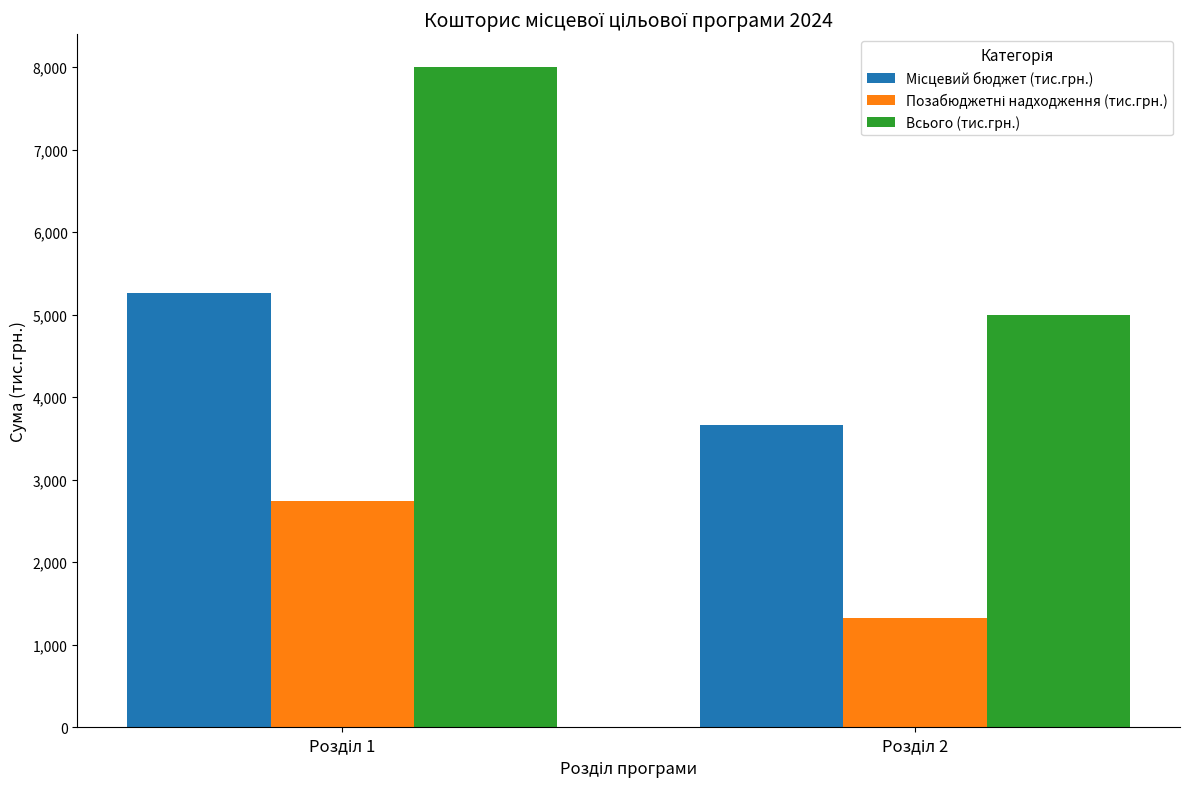

Which series has the largest total across all categories?

Всього (тис.грн.)